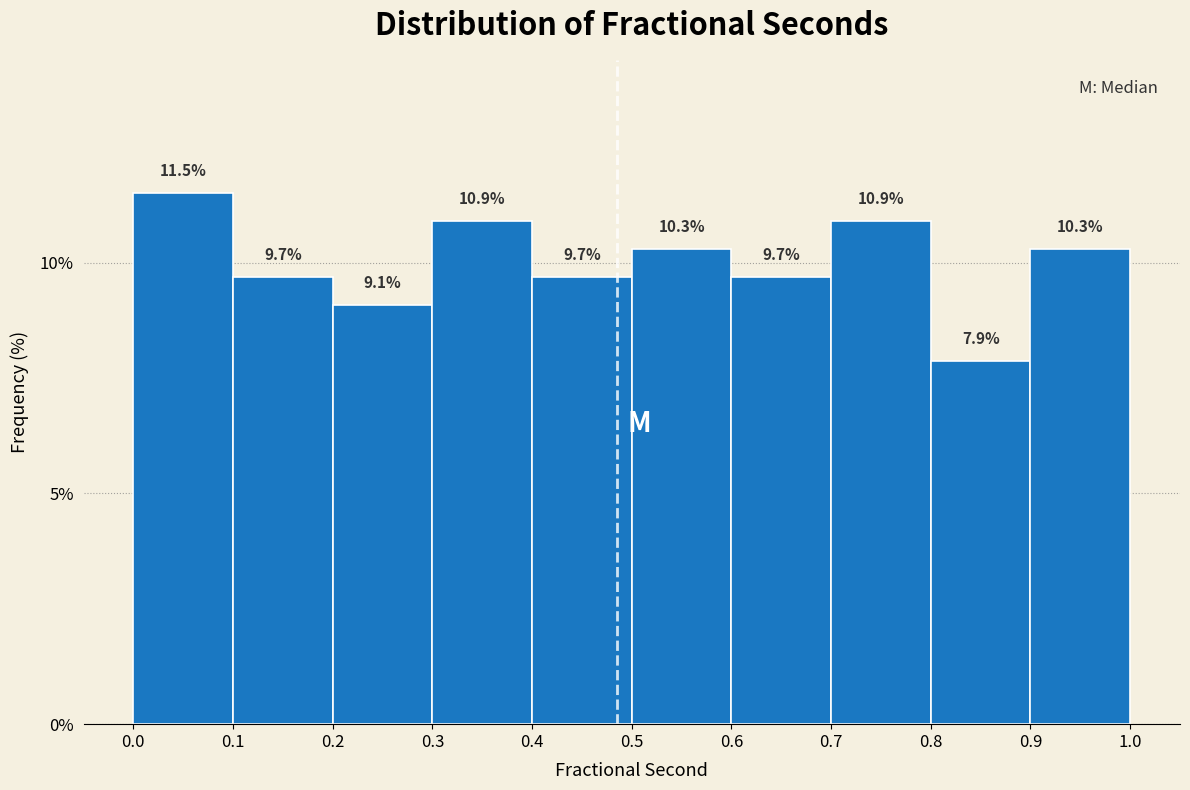

Reading left to right, transcribe this chart: for each bar, give the range it covers on the x-axis and its height.

0.0 to 0.1: 11.5
0.1 to 0.2: 9.7
0.2 to 0.3: 9.1
0.3 to 0.4: 10.9
0.4 to 0.5: 9.7
0.5 to 0.6: 10.3
0.6 to 0.7: 9.7
0.7 to 0.8: 10.9
0.8 to 0.9: 7.9
0.9 to 1.0: 10.3